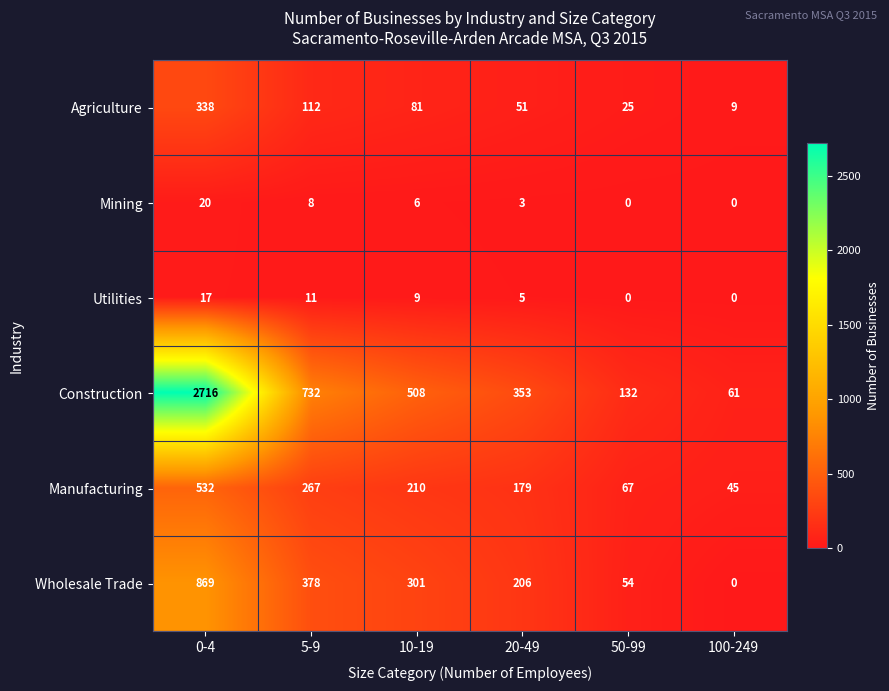

Count the Utilities values in the range 0 to 11.

5